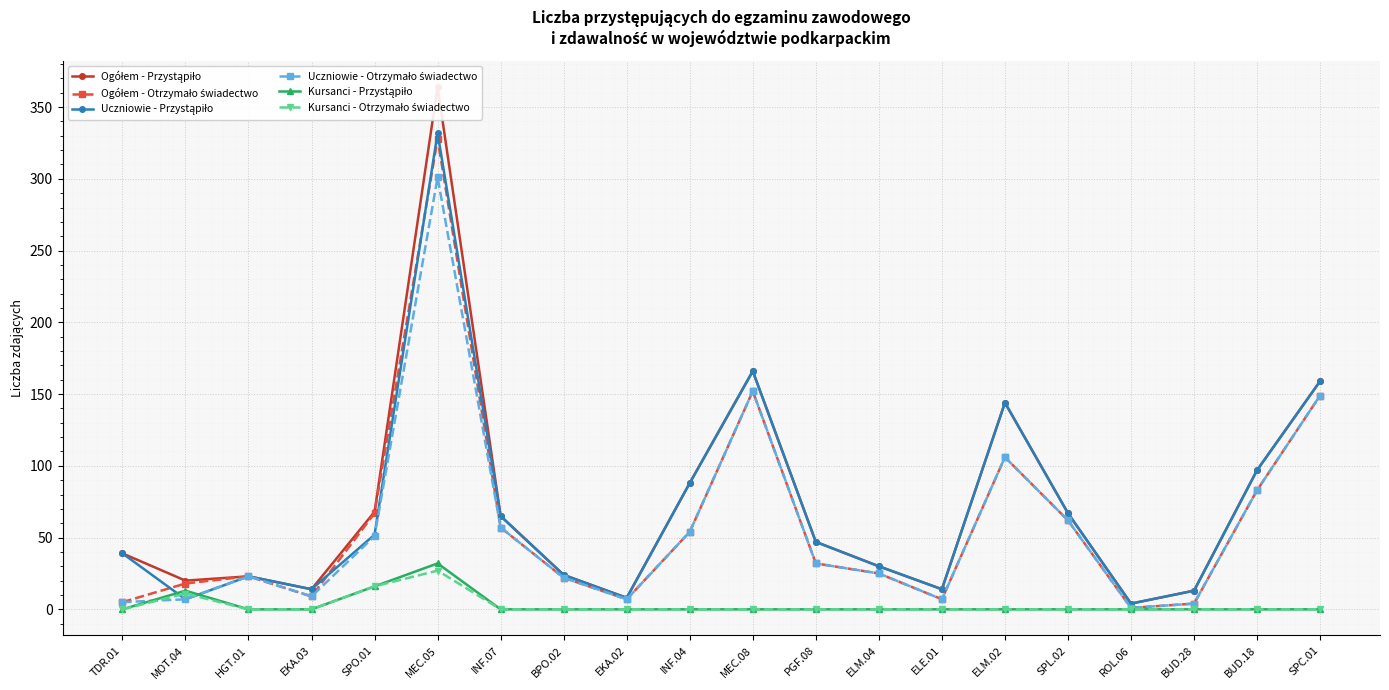

Between EKA.03 and HGT.01, which is larger?

HGT.01